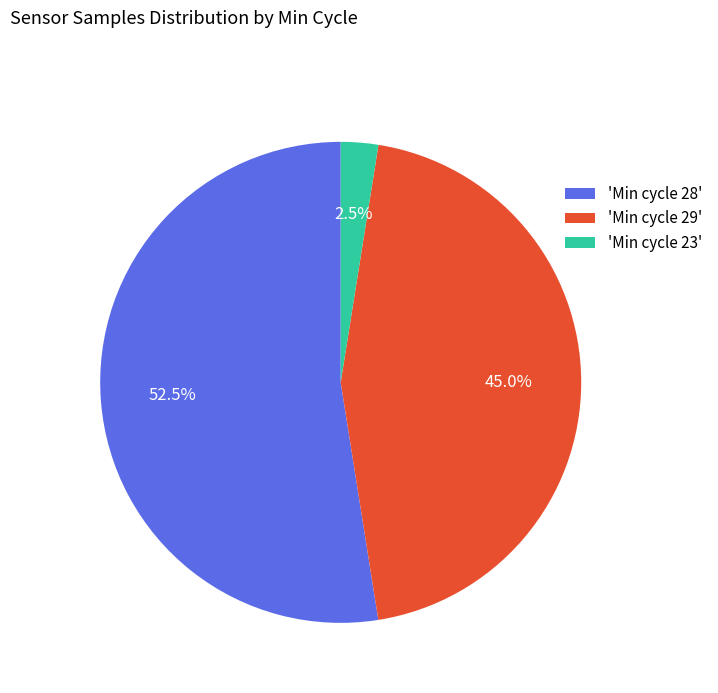

Between 'Min cycle 23' and 'Min cycle 29', which is larger?

'Min cycle 29'